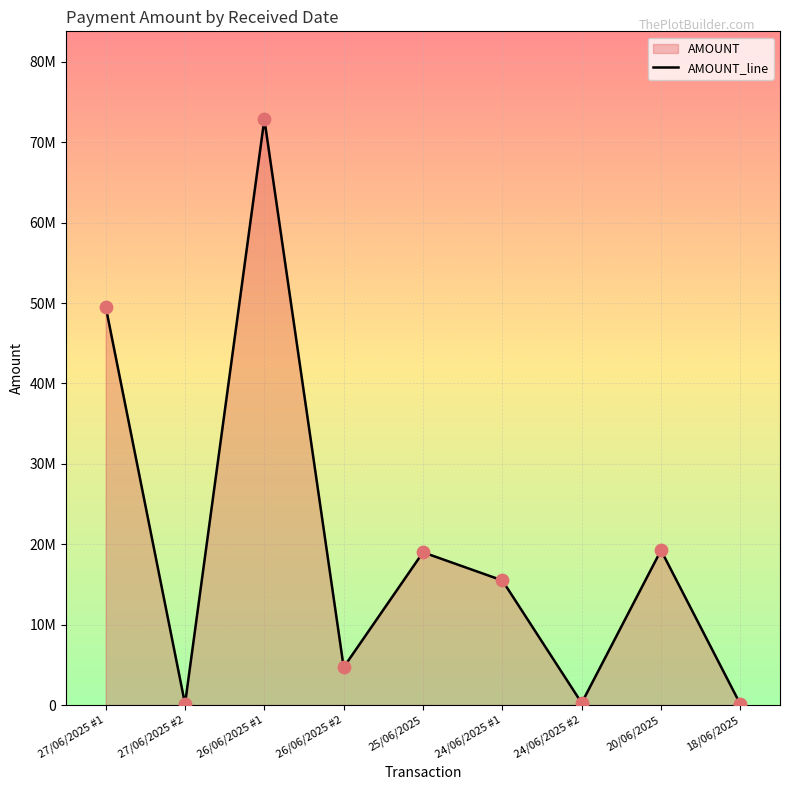

Which has a higher value, 26/06/2025 #1 or 24/06/2025 #2?

26/06/2025 #1